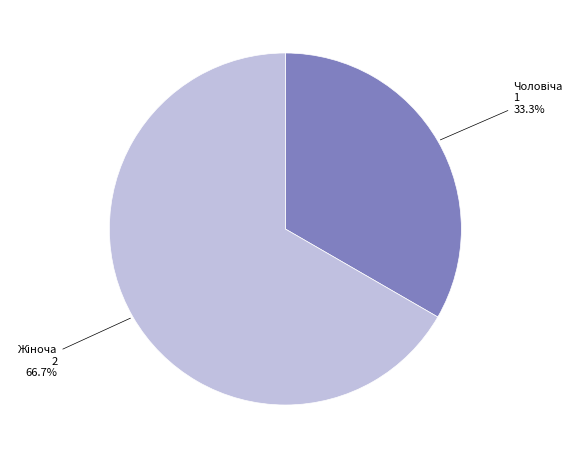

Is there a majority slice in this chart?

Yes